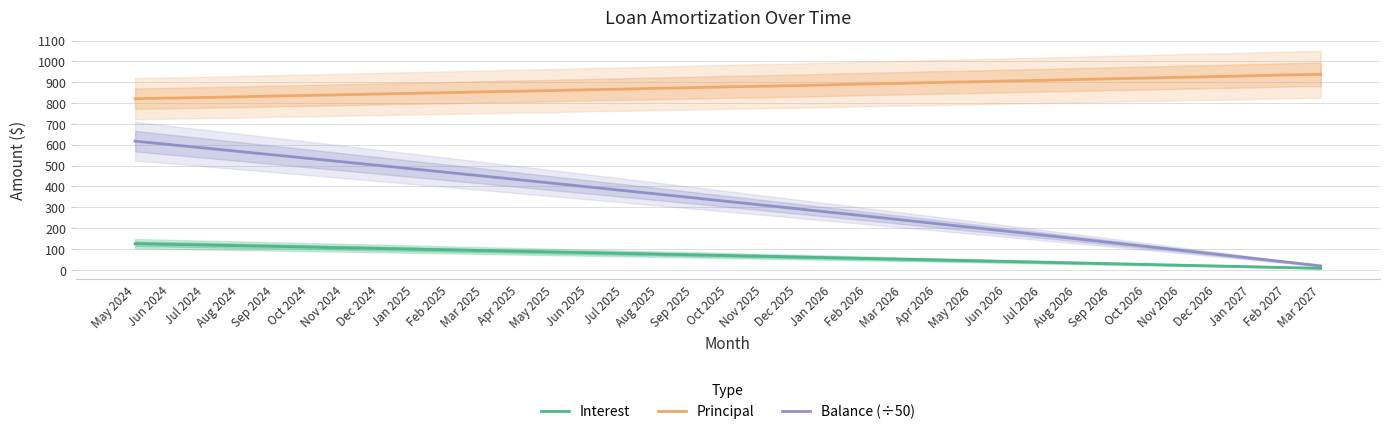

What is the highest value of the Principal series?

938.0